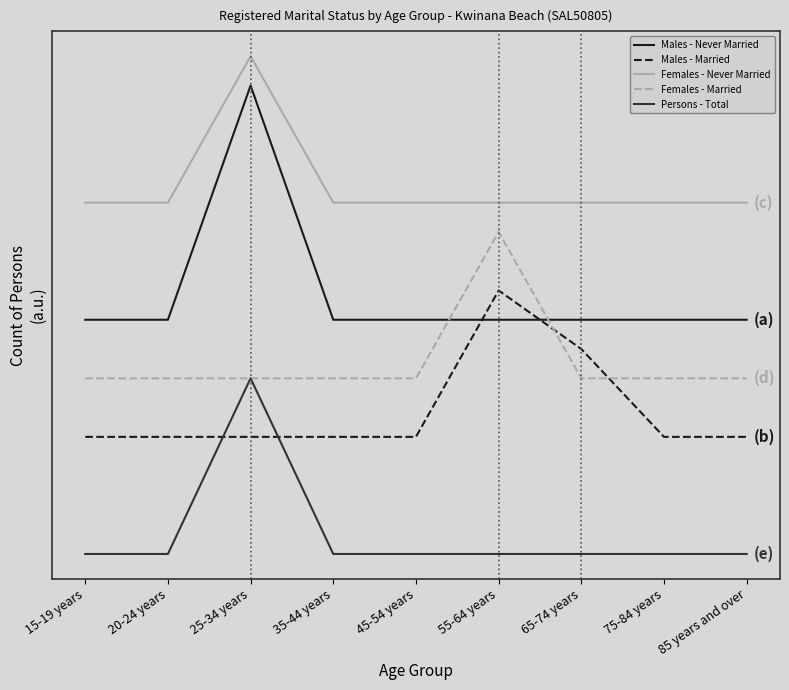

Reading right to left, transcribe all the data shown in this chart.

Males - Never Married: 85 years and over=8	75-84 years=8	65-74 years=8	55-64 years=8	45-54 years=8	35-44 years=8	25-34 years=16	20-24 years=8	15-19 years=8
Males - Married: 85 years and over=4	75-84 years=4	65-74 years=7	55-64 years=9	45-54 years=4	35-44 years=4	25-34 years=4	20-24 years=4	15-19 years=4
Females - Never Married: 85 years and over=12	75-84 years=12	65-74 years=12	55-64 years=12	45-54 years=12	35-44 years=12	25-34 years=17	20-24 years=12	15-19 years=12
Females - Married: 85 years and over=6	75-84 years=6	65-74 years=6	55-64 years=11	45-54 years=6	35-44 years=6	25-34 years=6	20-24 years=6	15-19 years=6
Persons - Total: 85 years and over=0	75-84 years=0	65-74 years=0	55-64 years=0	45-54 years=0	35-44 years=0	25-34 years=6	20-24 years=0	15-19 years=0